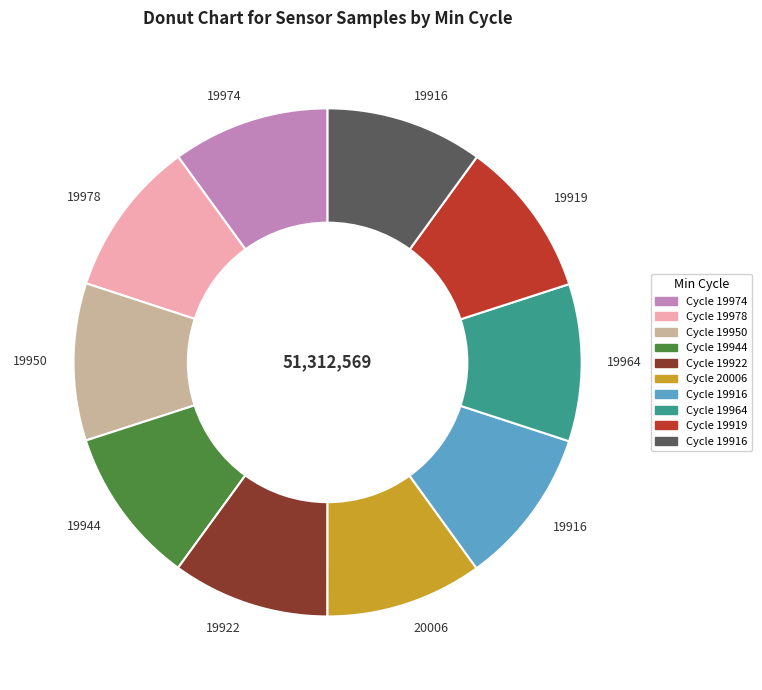

How many slices are in this pie chart?

10